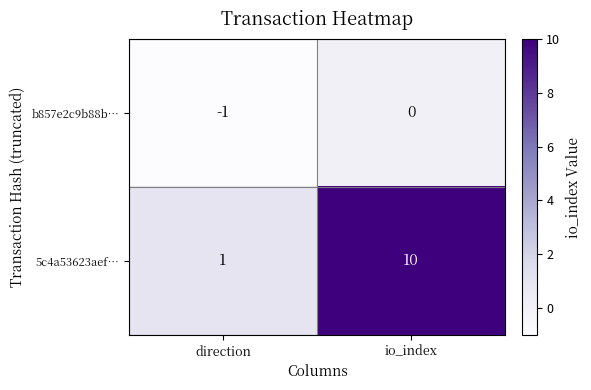

Rank the series by their average value, from highest to lowest.

5c4a53623aef…, b857e2c9b88b…